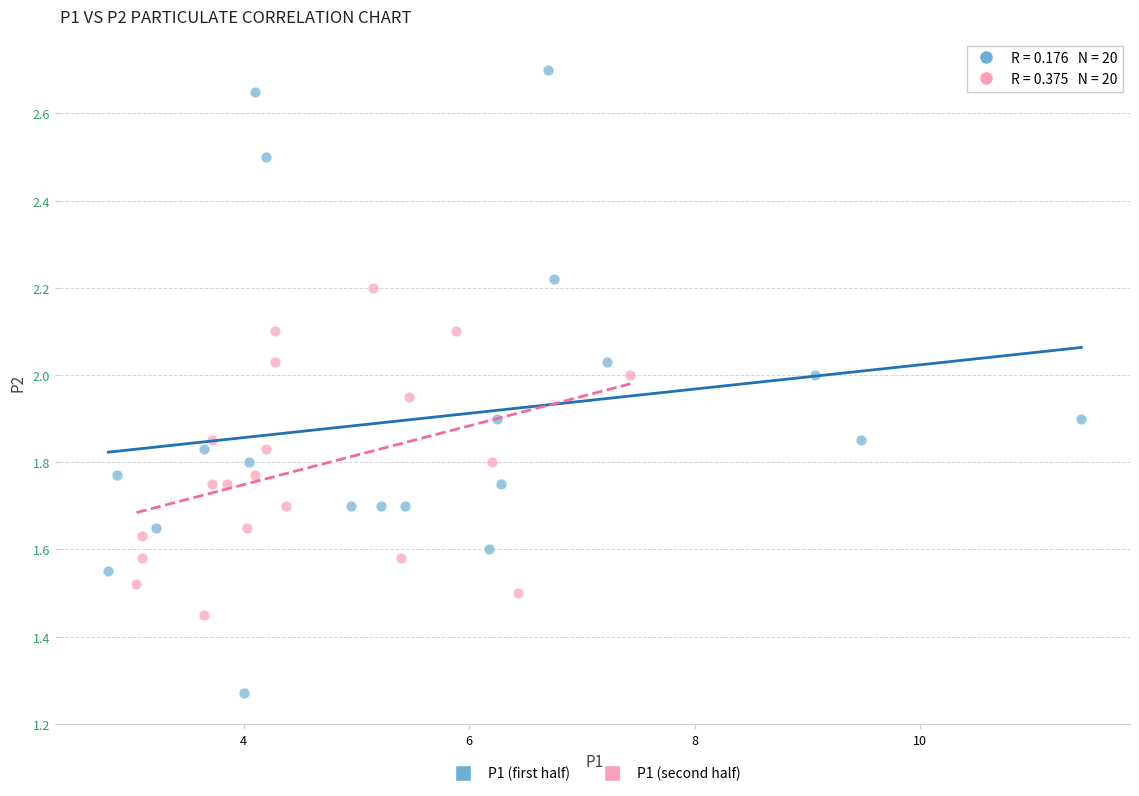

Which series reaches the maximum Y coordinate?

P1 (first half)